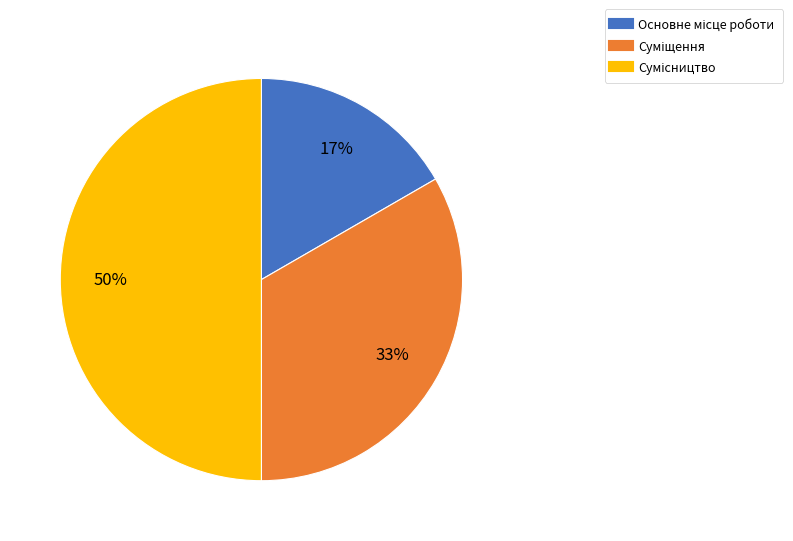

To the nearest percent, what is the difference between the largest and smallest slice percentages?

33%